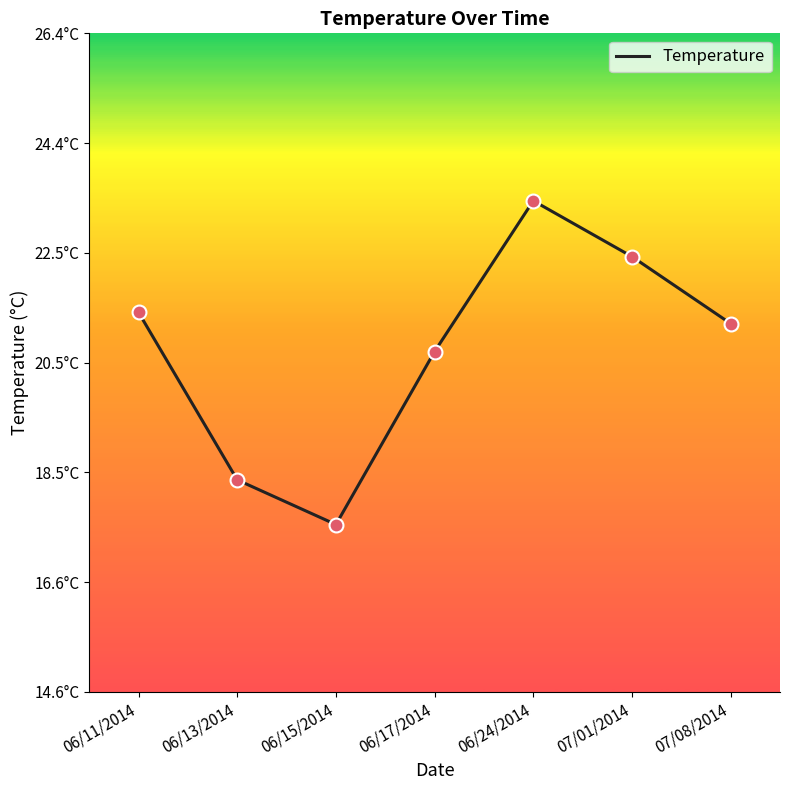

Between 07/08/2014 and 06/17/2014, which is larger?

07/08/2014